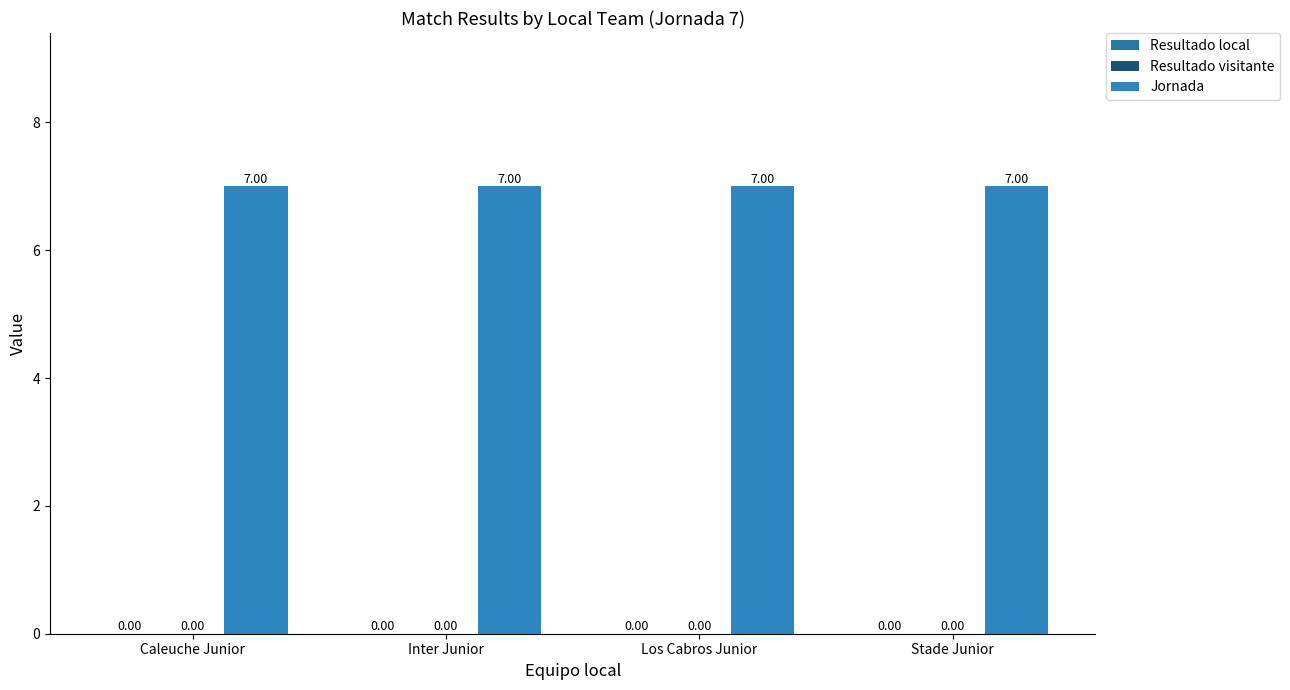

What is the total value across all series at Caleuche Junior?

7